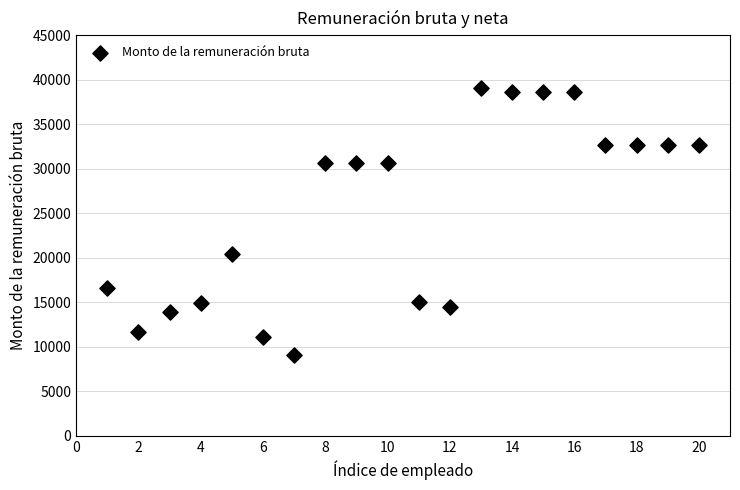

What Y value in the scatter plot is closest to 24080?

20461.0